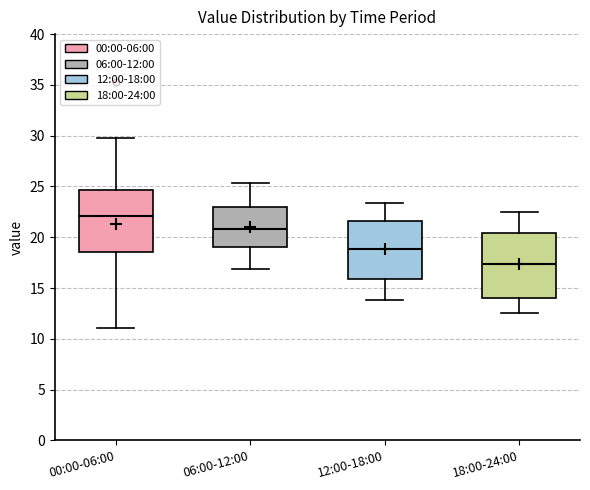

Reading left to right, read every box against the y-axis: the position of its median line, the range the box covers, and the ends of its whiskers. The values are not printed on the chart, so give them approximately, as read against the axis.

00:00-06:00: median 22.0, box 18.5 to 24.5, whiskers 11.0 to 29.5
06:00-12:00: median 21.0, box 19.0 to 23.0, whiskers 17.0 to 25.5
12:00-18:00: median 19.0, box 16.0 to 21.5, whiskers 14.0 to 23.5
18:00-24:00: median 17.5, box 14.0 to 20.5, whiskers 12.5 to 22.5